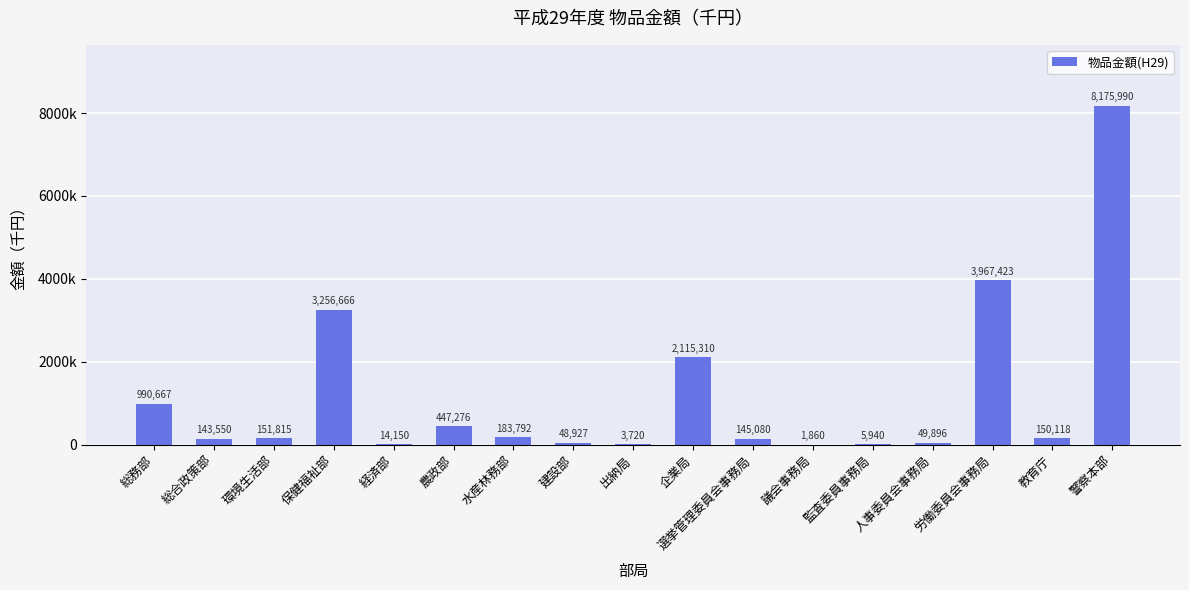

What is the value of the 8th bar from the left?

48927